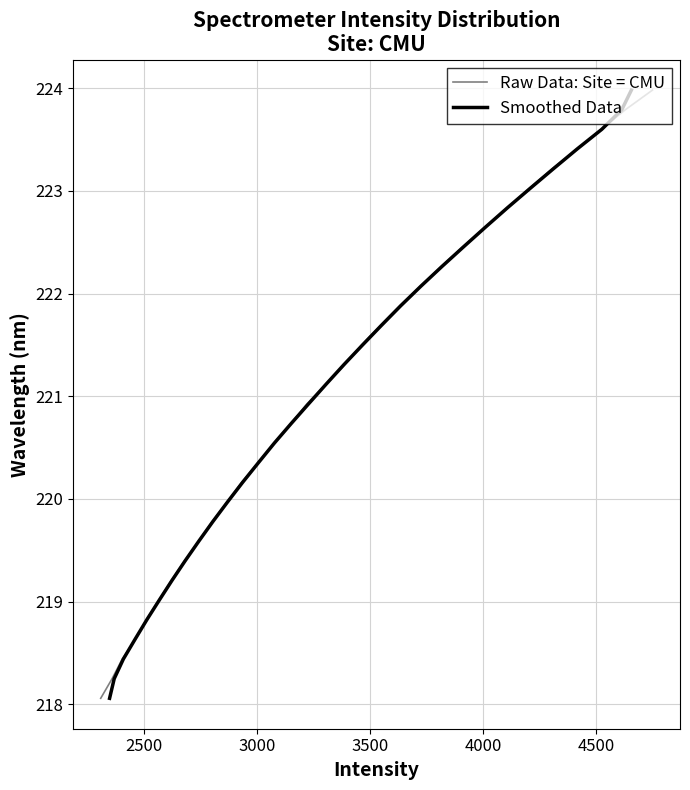

How many lines are shown in the chart?

2